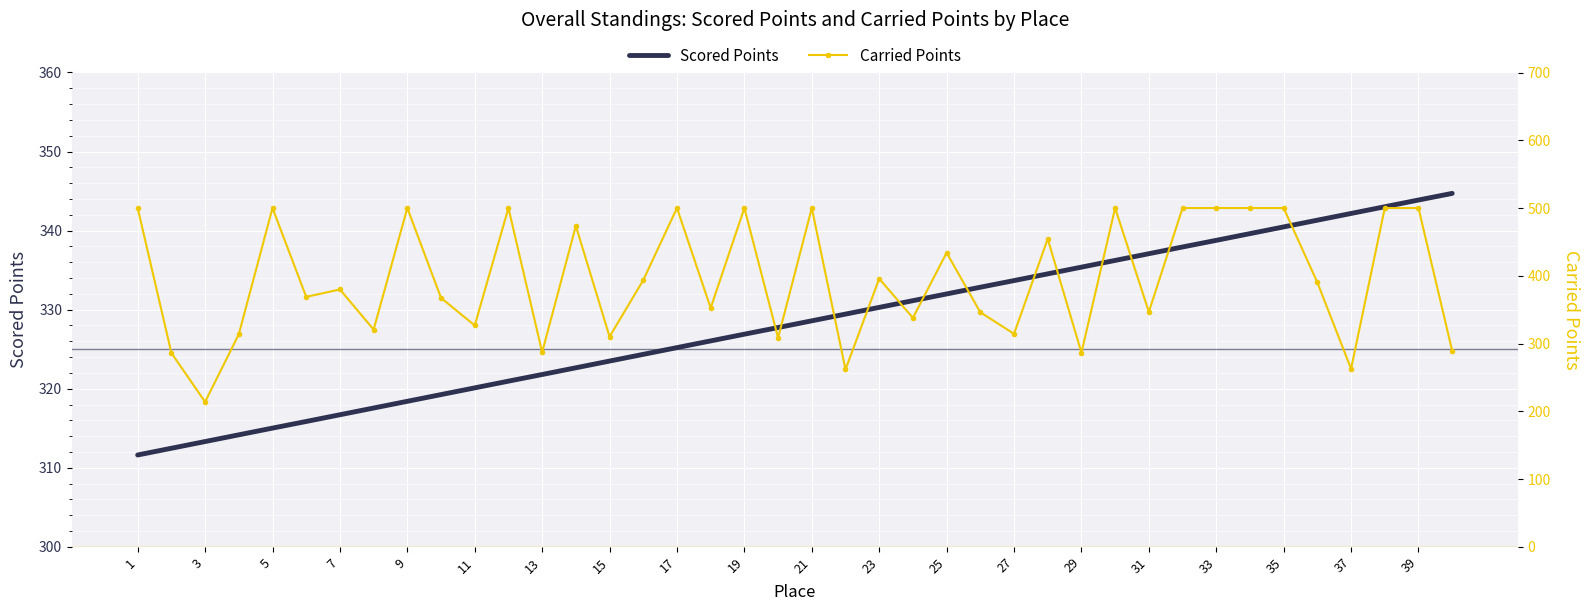

Is it true that Scored Points equals 120.5 at 19?

False